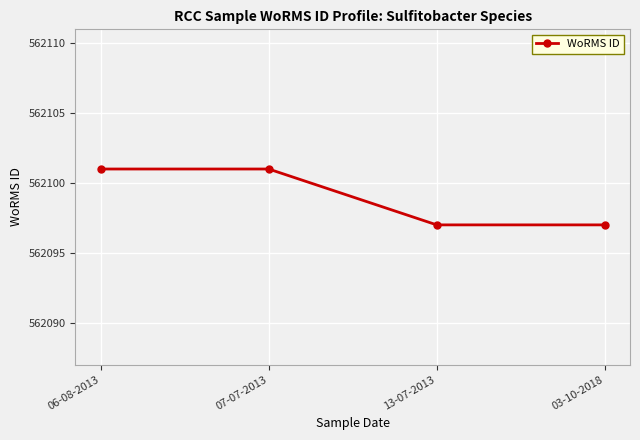

What is the value of the 2nd point from the left?

562101